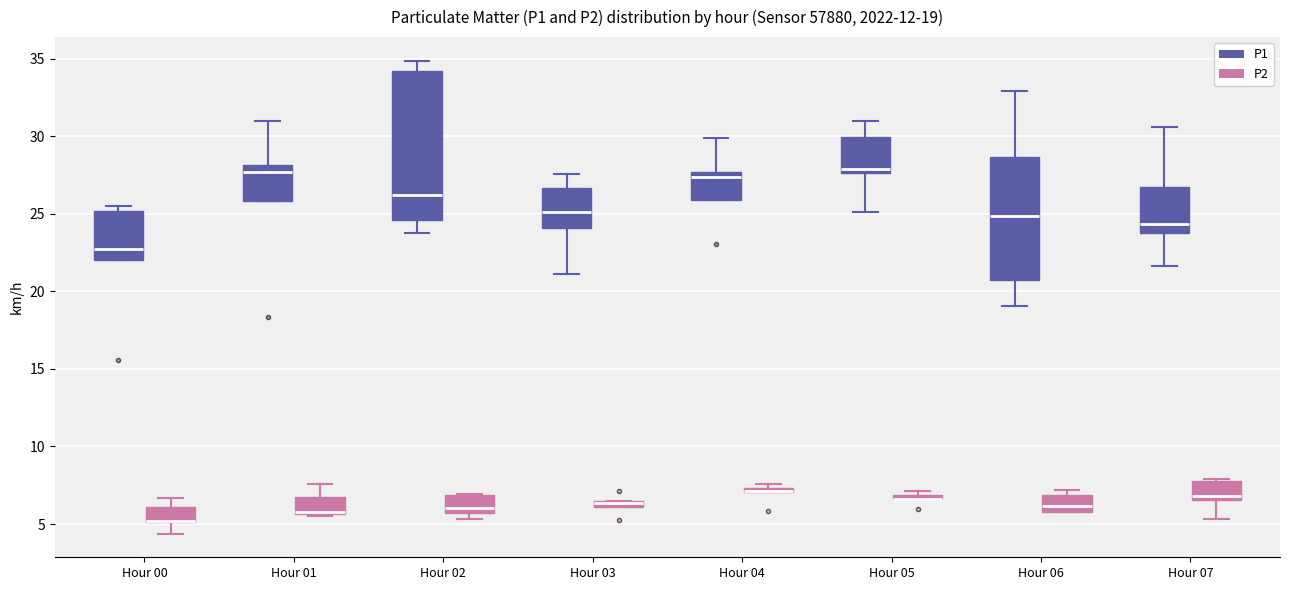

Comparing the boxes themselves (not the whiskers), which one is the tallest?

Hour 02 (P1)